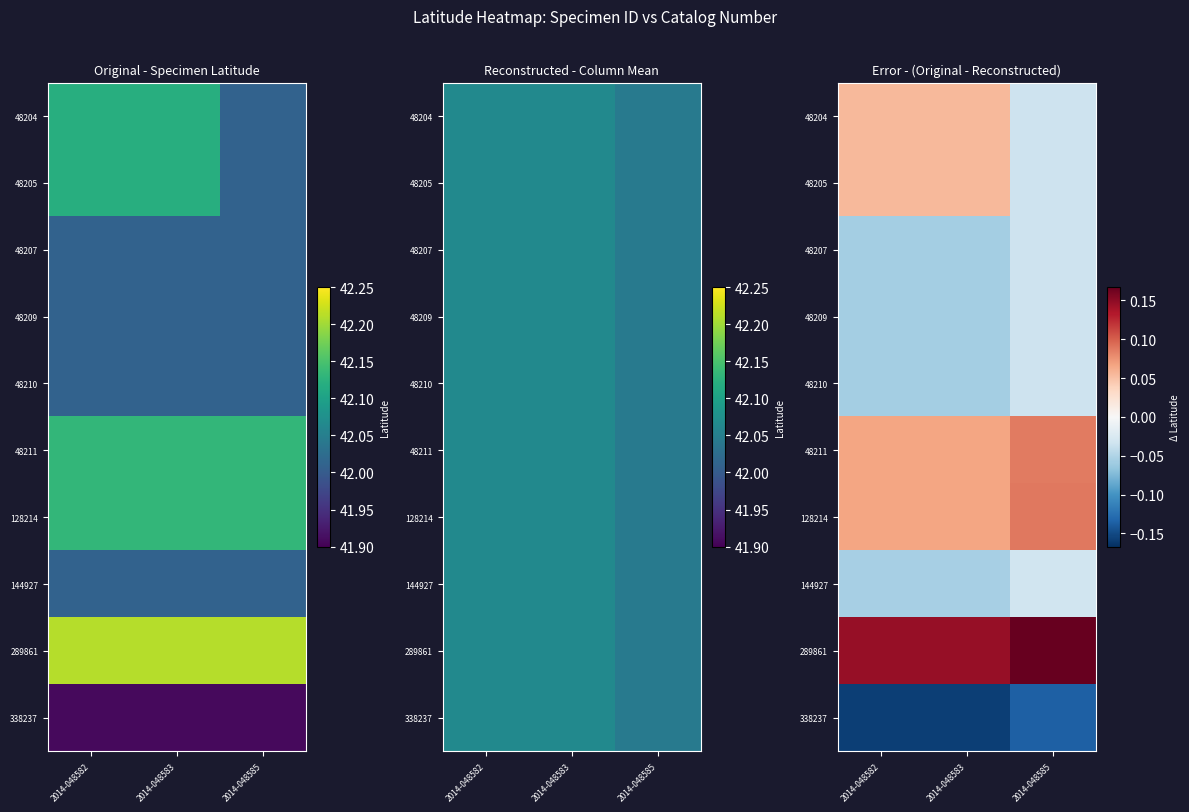

What is the sum of the 48211 values at 2014-048585 and 2014-048582?

0.2